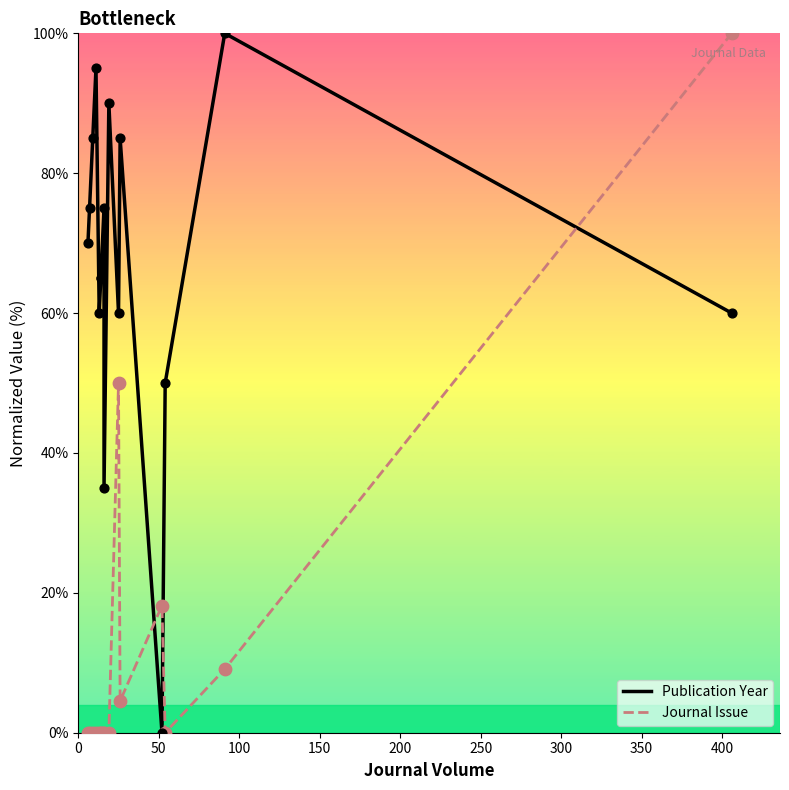

What are all the series names shown in the legend?

Publication Year, Journal Issue